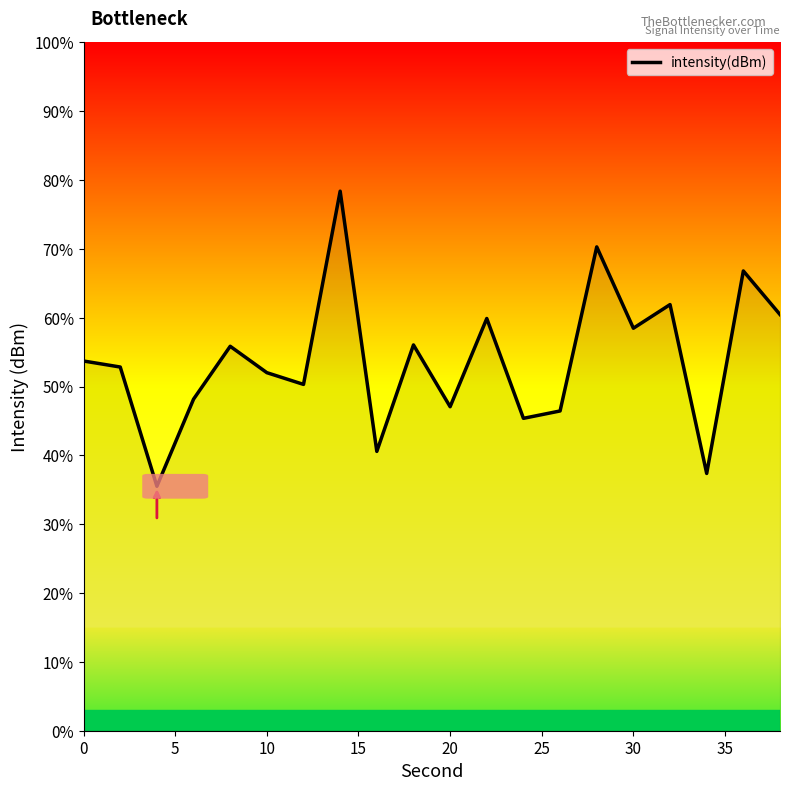

What is the difference between the maximum and minimum values?

42.9